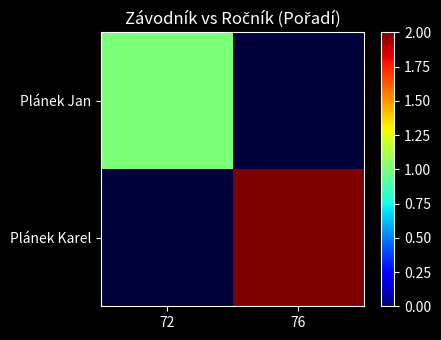

Is the value of Plánek Karel at 76 greater than the value of Plánek Jan at 72?

Yes